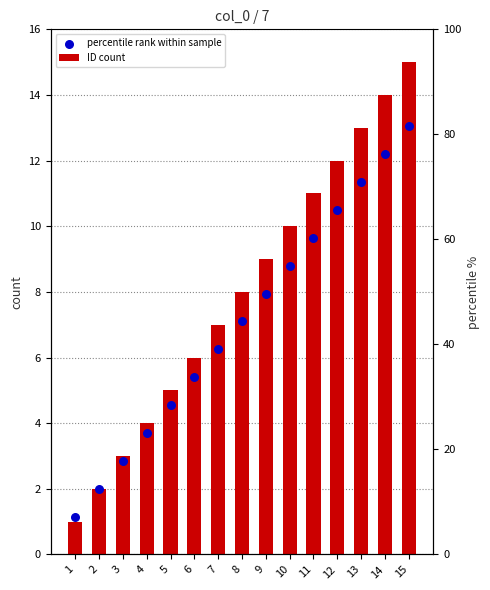

Is the value of ID count at 3 greater than the value of percentile rank within sample at 12?

No